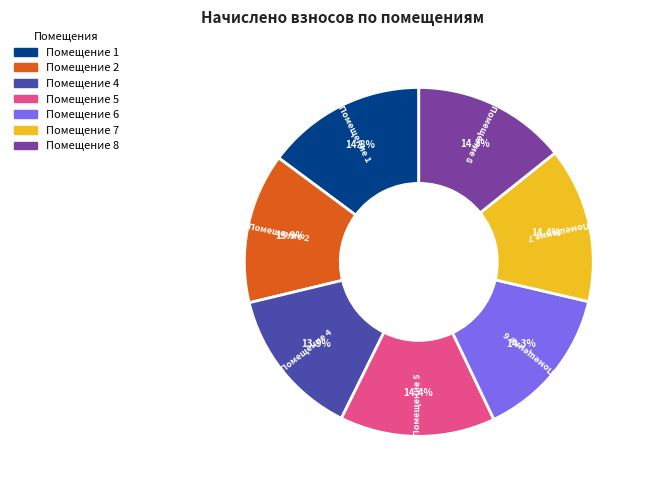

Is there a majority slice in this chart?

No